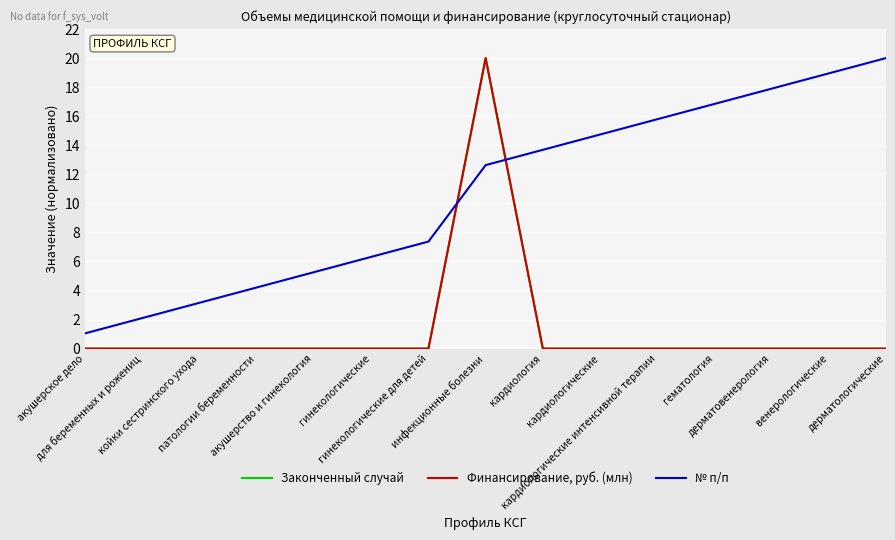

What is the sum of the Финансирование, руб. (млн) values at инфекционные болезни and дерматовенерология?

20.0